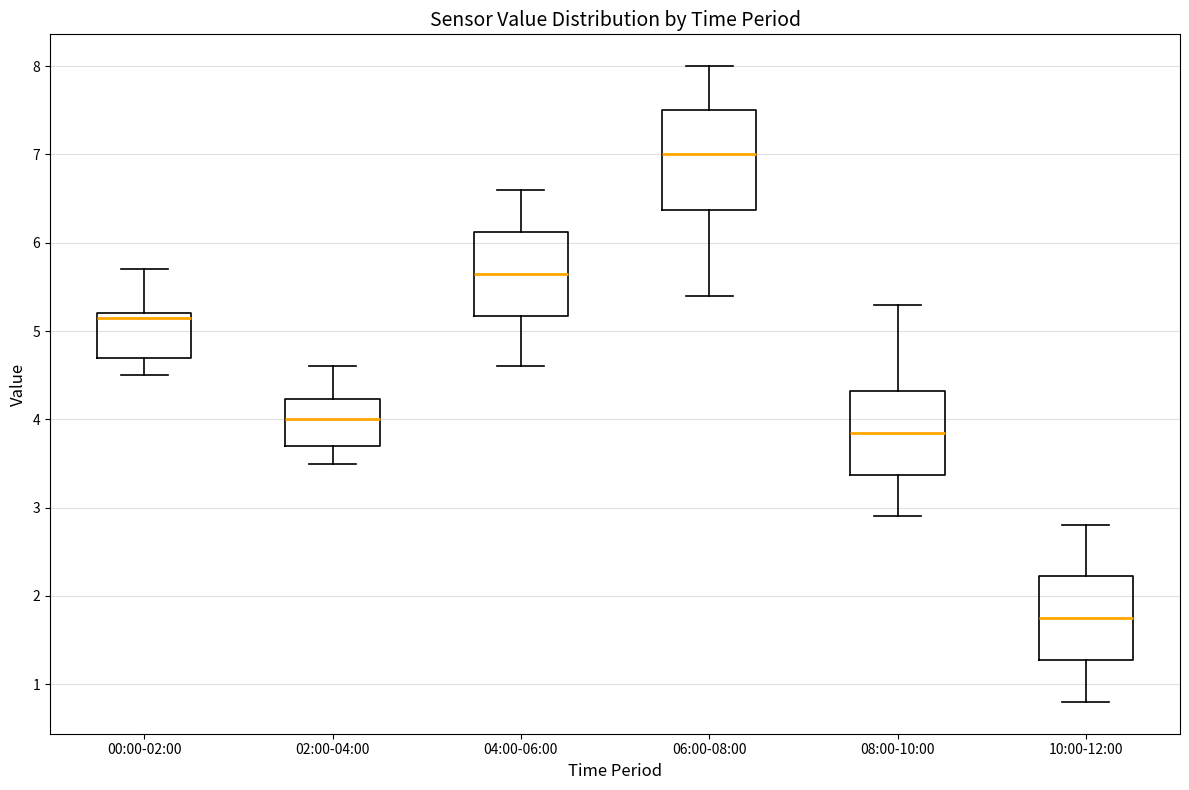

Which box is the tallest, from its lower edge to its upper edge?

06:00-08:00